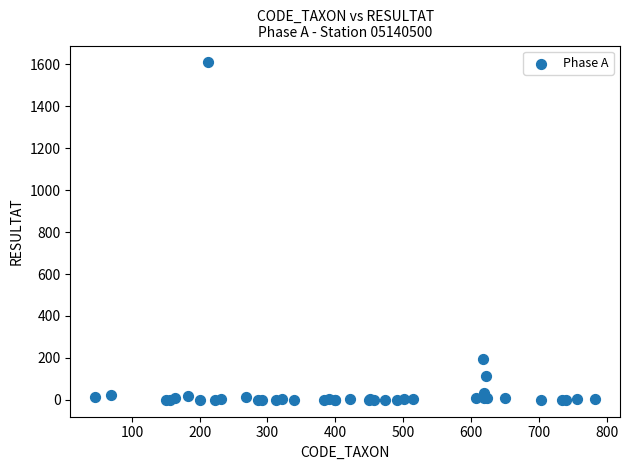

What Y value in the scatter plot is closest to 804?

197